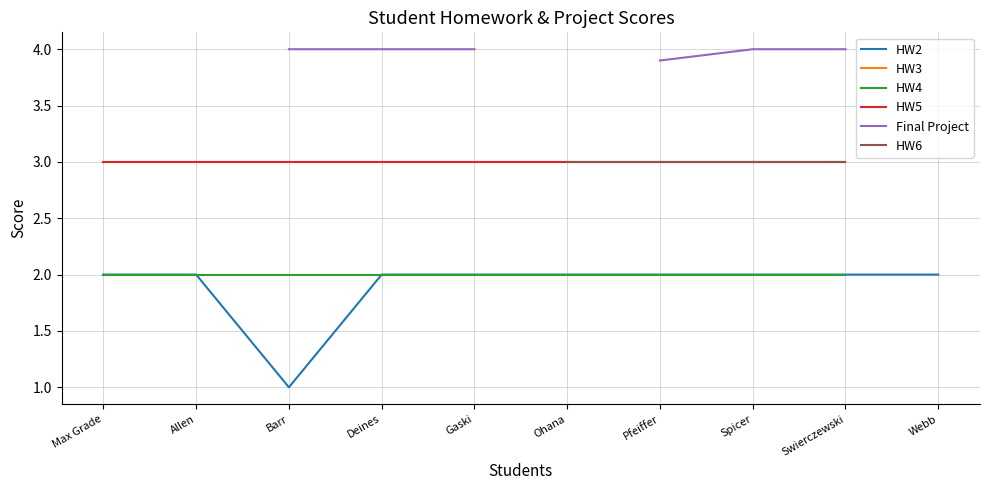

List the series in order of their peak value, highest first.

Final Project, HW3, HW5, HW6, HW2, HW4